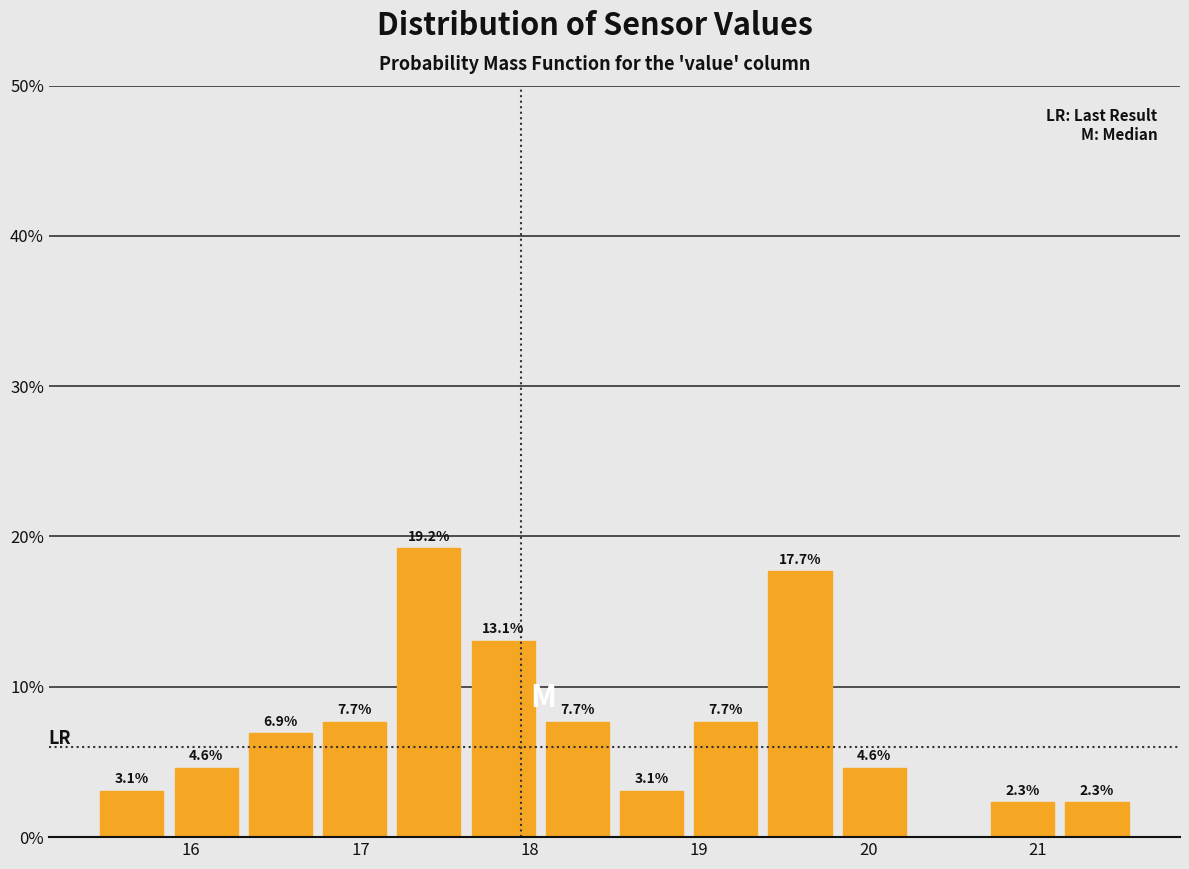

Over which range of the x-axis is the bar tallest?

17.2 to 17.6